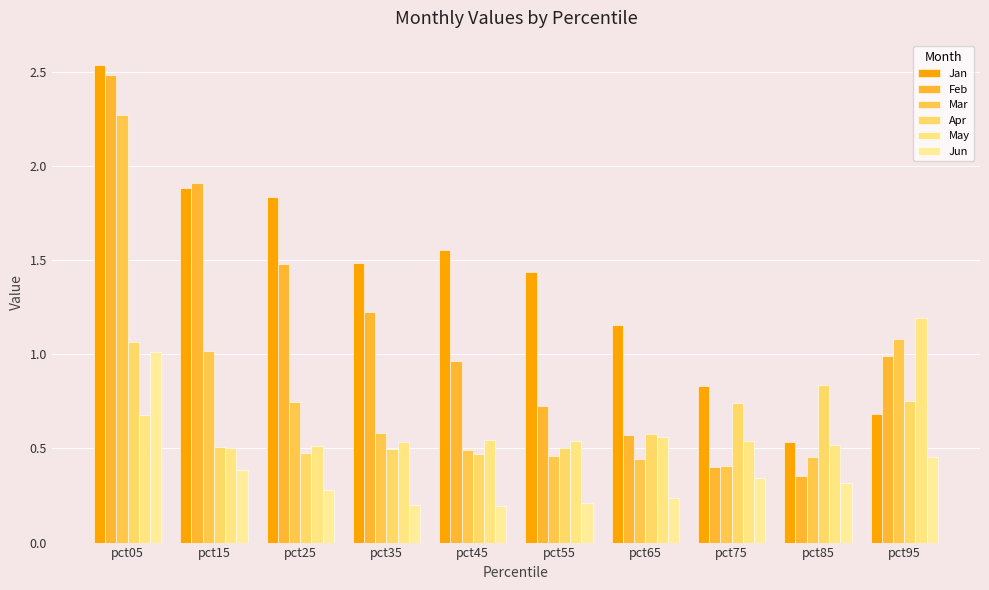

Which label corresponds to the largest value in the chart?

pct05